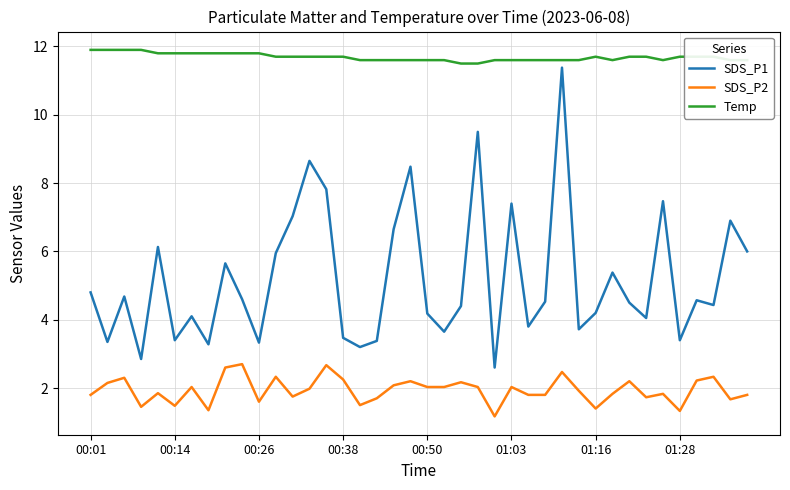

What is the greatest value displayed?

11.9